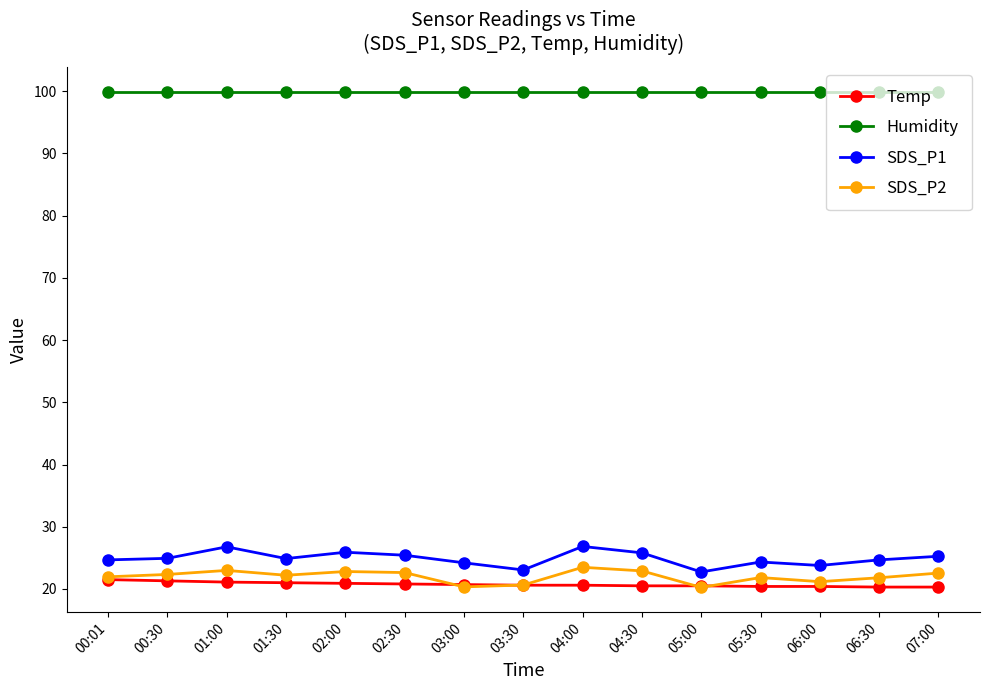

Rank the series by their maximum value, from lowest to highest.

Temp, SDS_P2, SDS_P1, Humidity